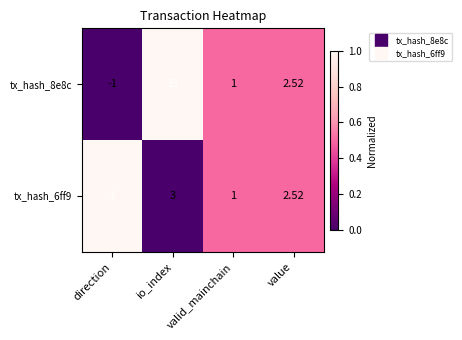

Which category has the highest value across all series?

io_index